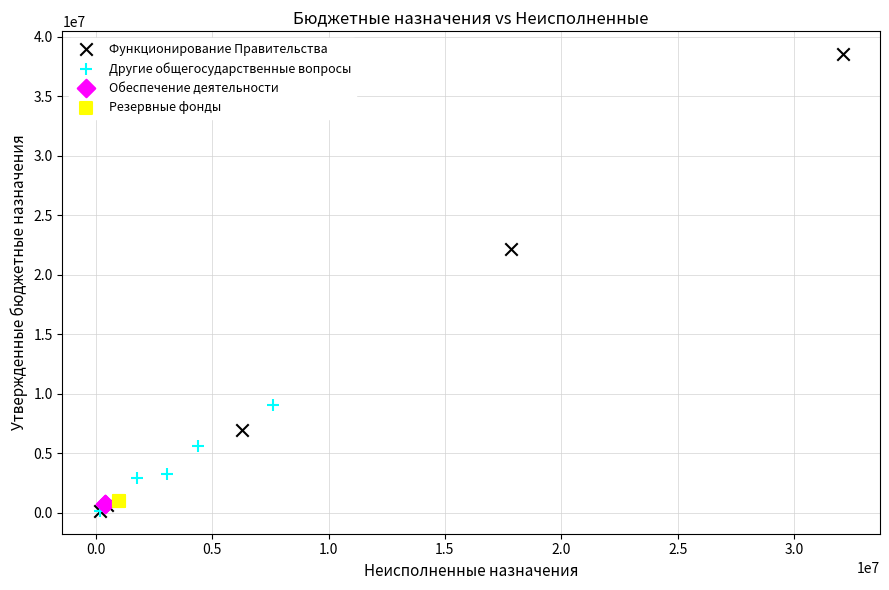

What are all the series names shown in the legend?

Функционирование Правительства, Другие общегосударственные вопросы, Обеспечение деятельности, Резервные фонды